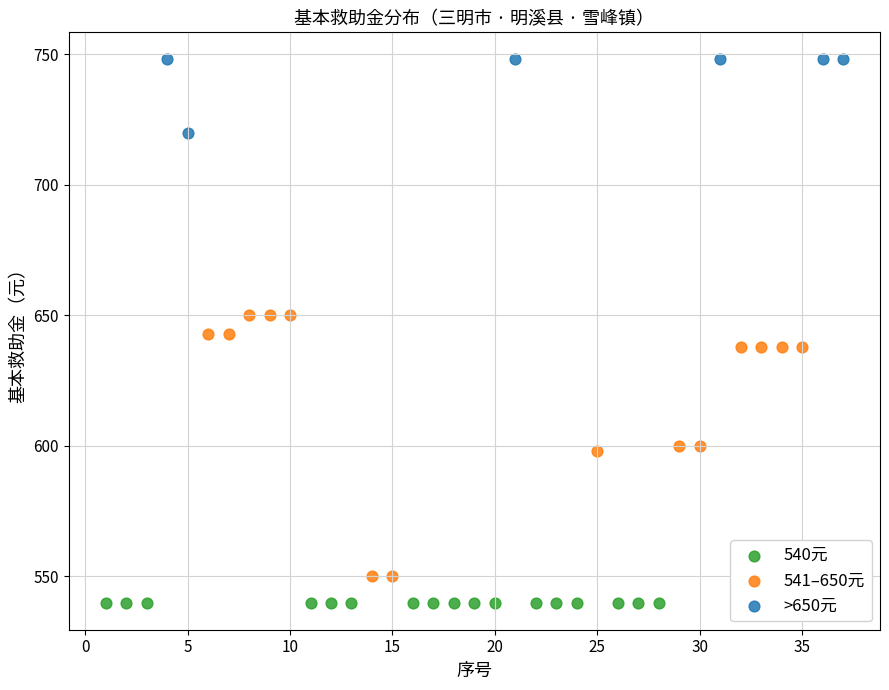

Which series reaches the minimum Y coordinate?

540元